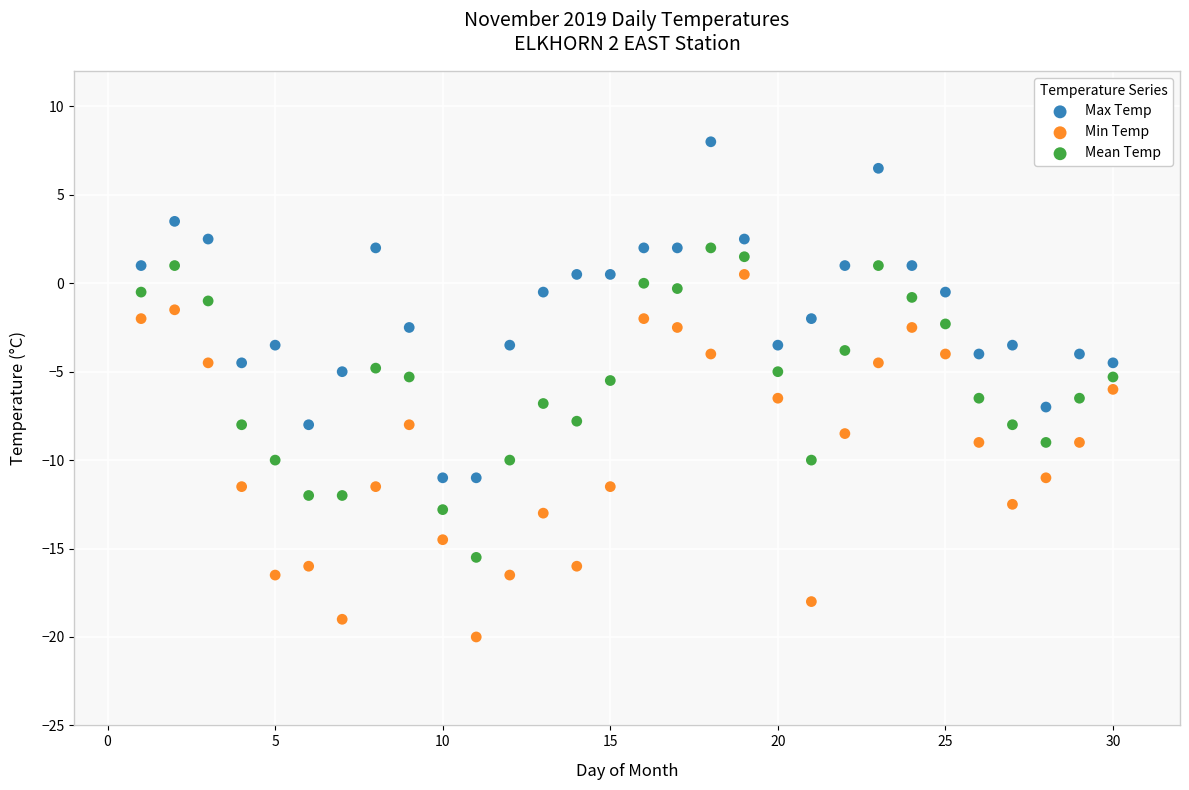

Across all data points, what is the range of Y values (max minus min)?

28.0